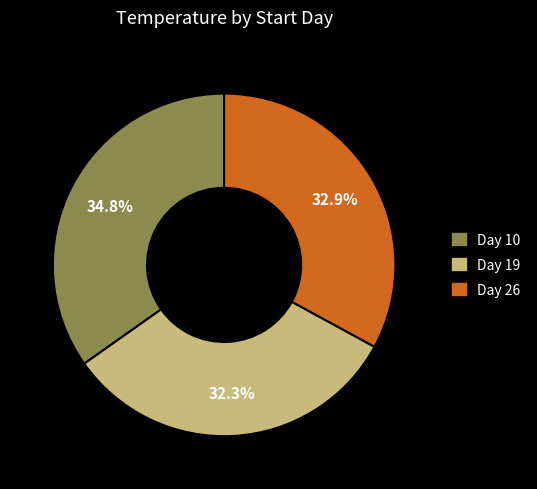

Is there a majority slice in this chart?

No